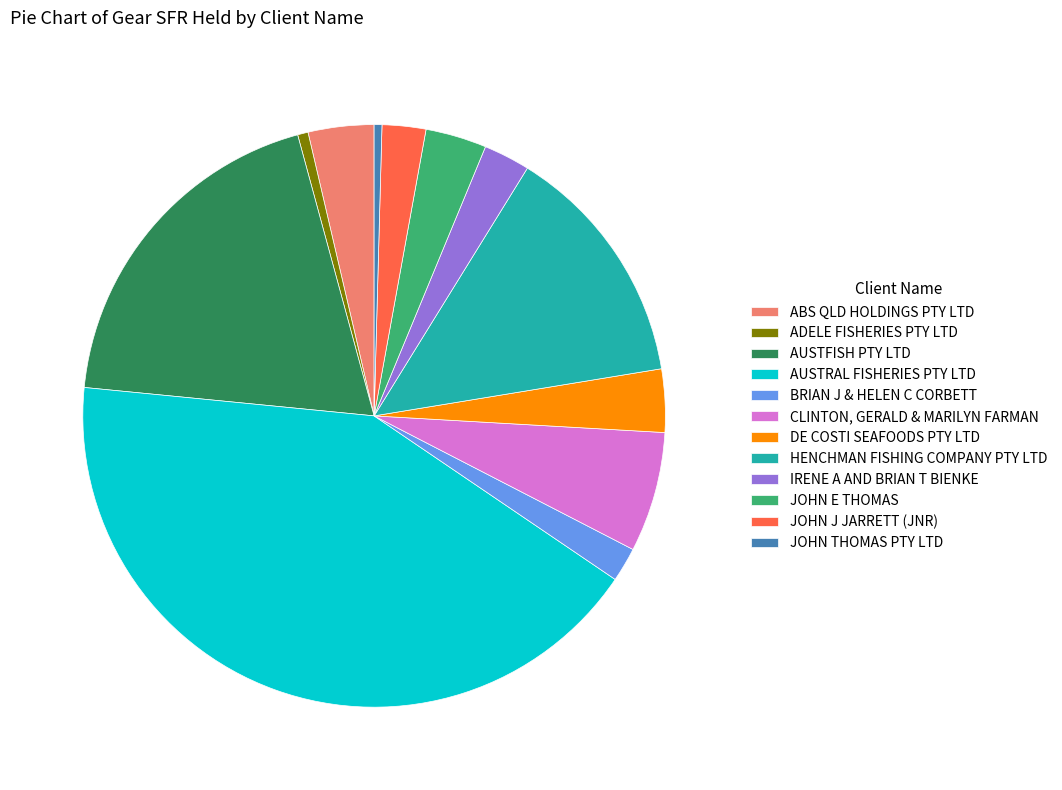

Combined, do JOHN THOMAS PTY LTD and JOHN E THOMAS account for over 50%?

No